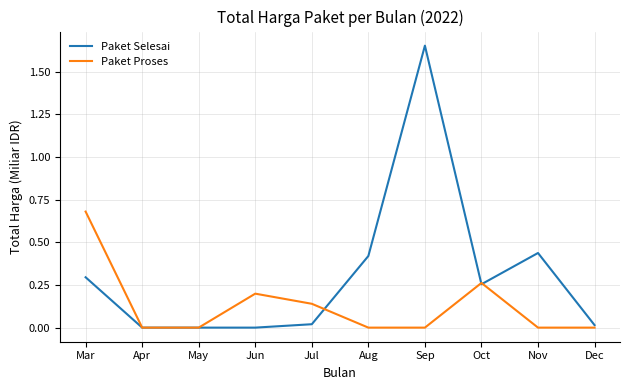

In Paket Selesai, how many points are higher than both neighbors (excluding endpoints)?

2